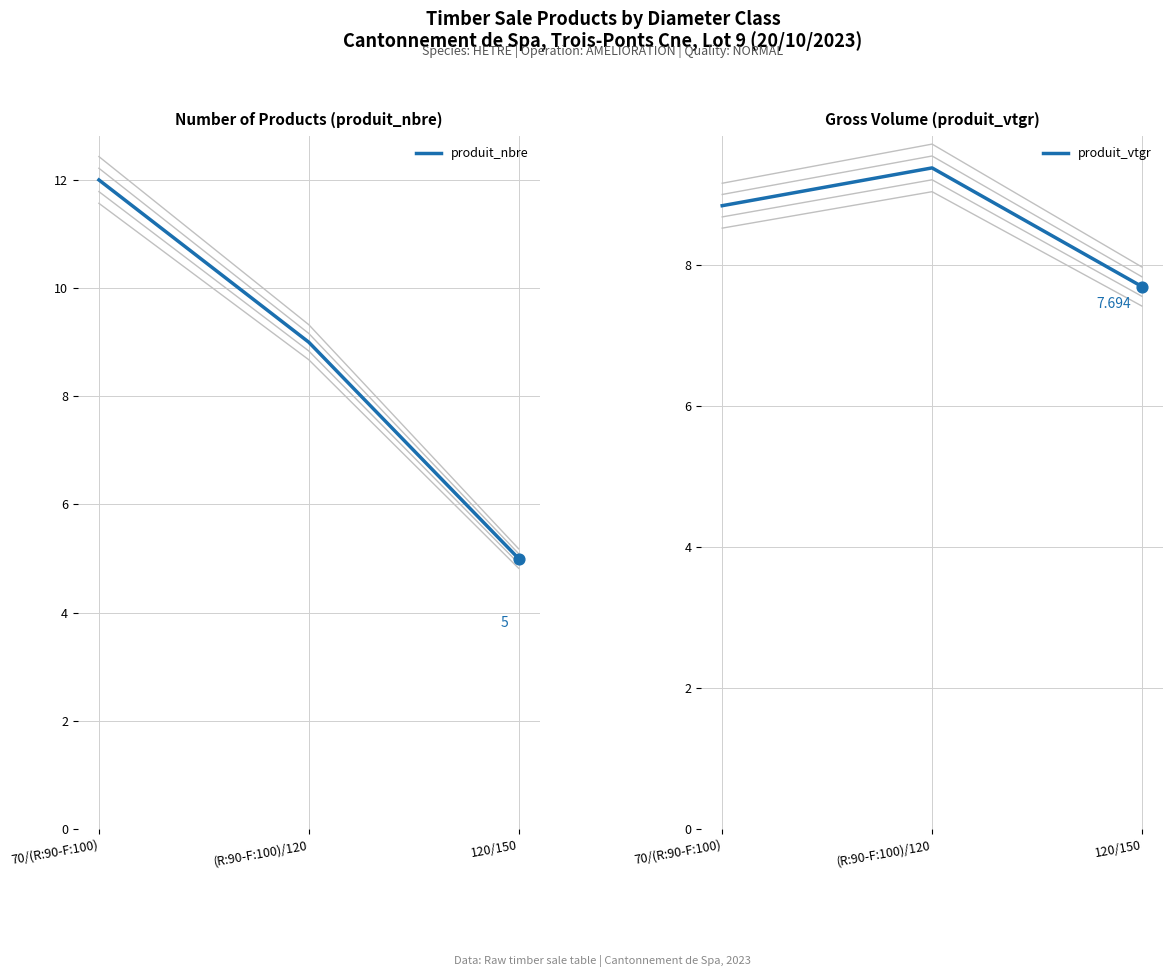

At how many categories does at least one series exceed 8?

2